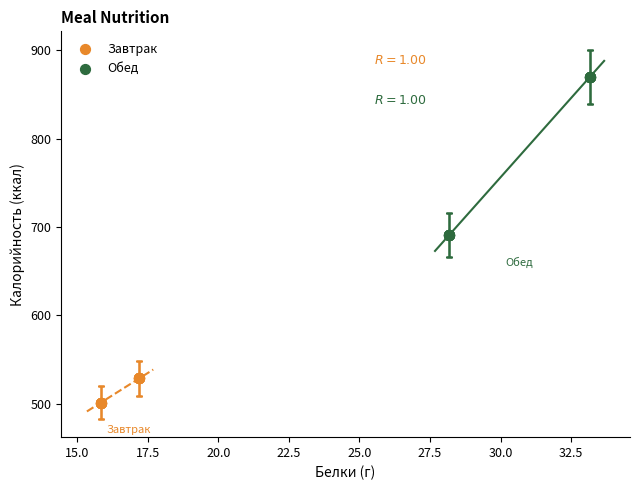

Which series has the widest spread of Y values?

Обед